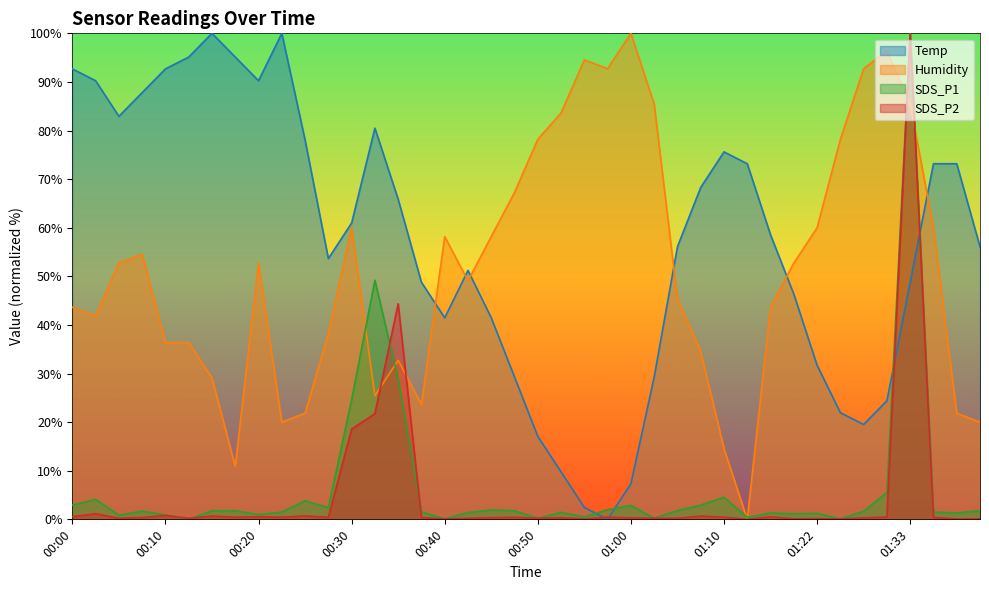

In SDS_P2, how many points are higher than both neighbors (excluding endpoints)?

13